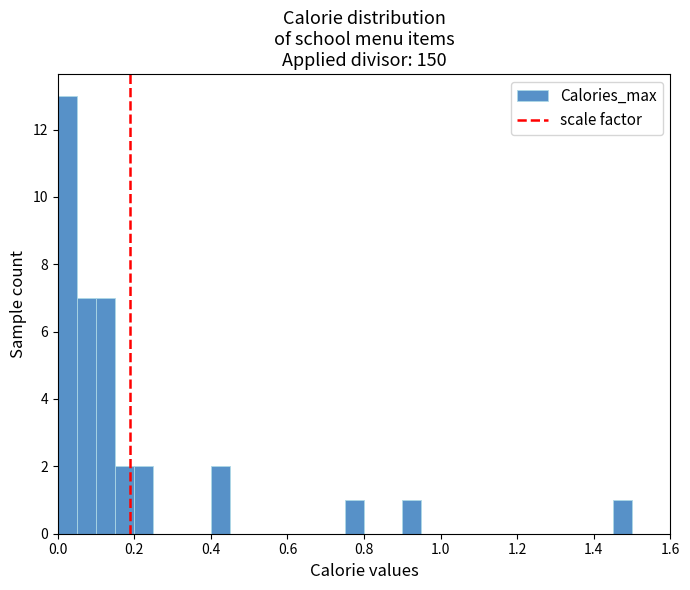

Read against the x-axis, roughly where is the centre of the tallest bar?

0.02